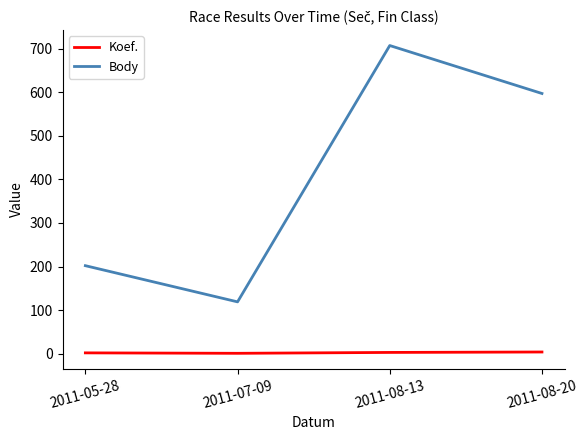

Which series changed the most between 2011-05-28 and 2011-08-13?

Body